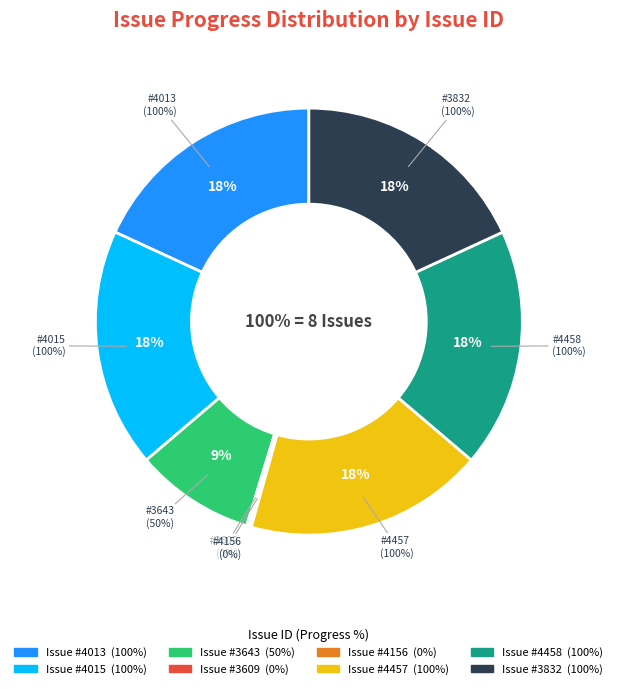

Between 4013 and 3643, which is larger?

4013